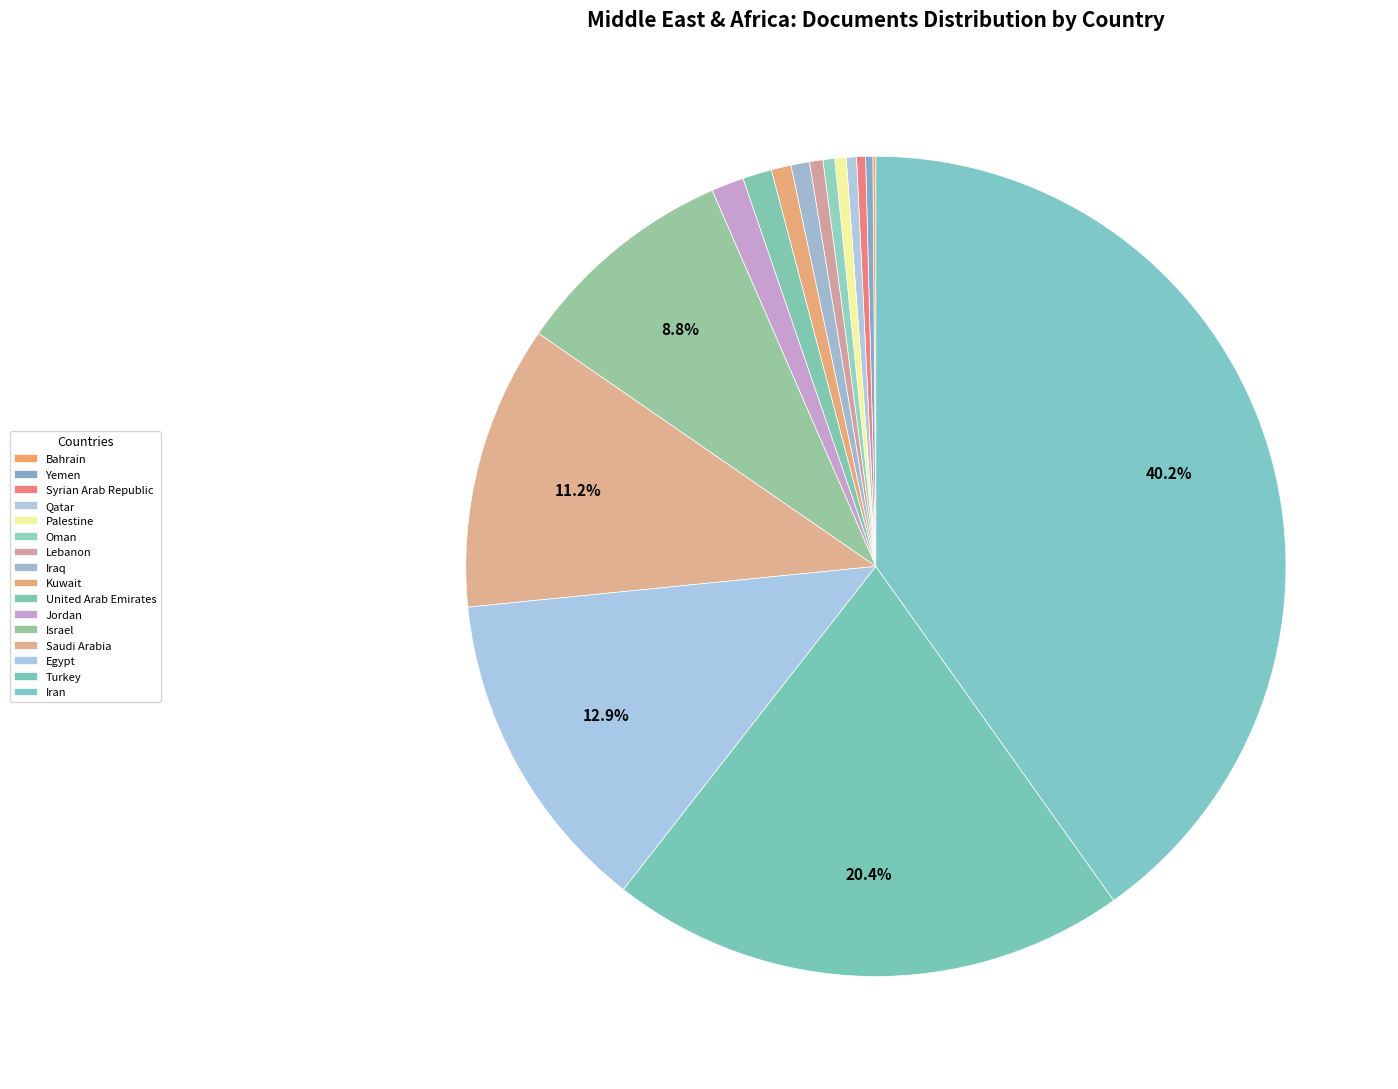

To the nearest percent, what is the difference between the Israel and Iraq slice percentages?

8%